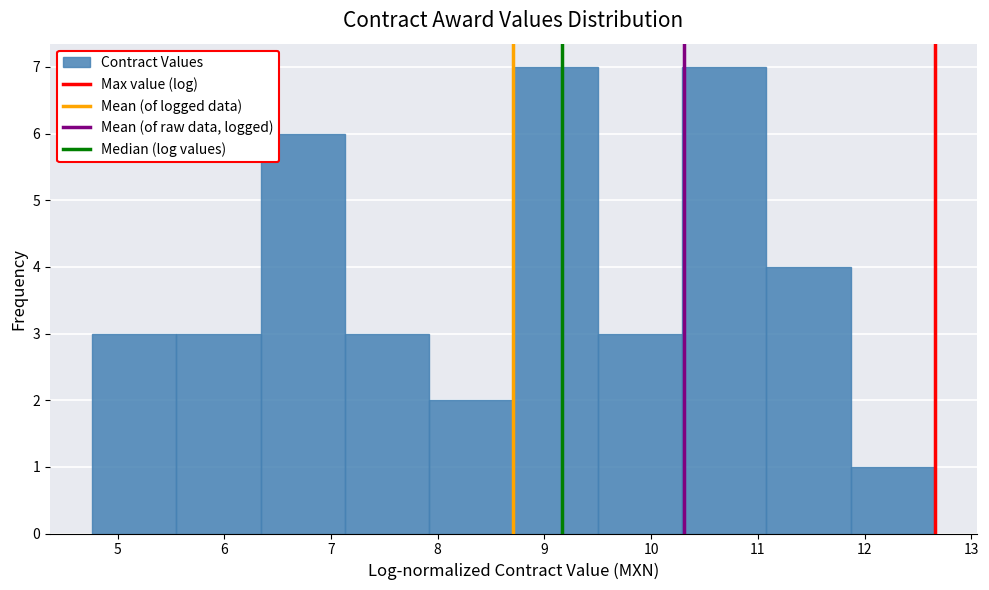

Reading left to right, list every bar in this chart as the range it spans on the x-axis followed by its height. Neither the bar edges nor the heights are printed on the chart, so give them approximately, as read against the axes.

4.8 to 5.6: 3
5.6 to 6.3: 3
6.3 to 7.1: 6
7.1 to 7.9: 3
7.9 to 8.7: 2
8.7 to 9.5: 7
9.5 to 10.3: 3
10.3 to 11.1: 7
11.1 to 11.9: 4
11.9 to 12.7: 1